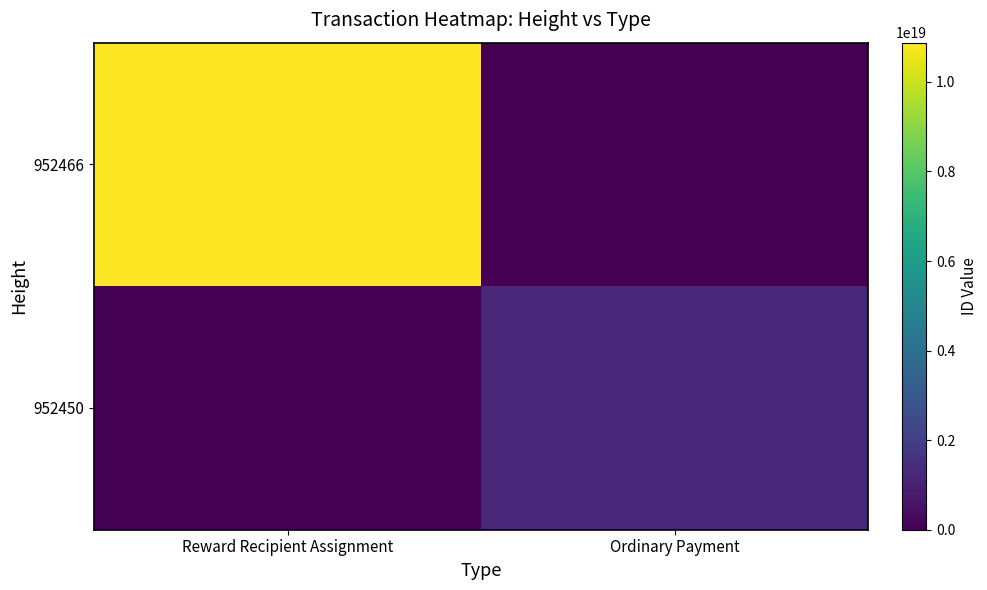

What is the total value across all series at Ordinary Payment?

1248996622416324608